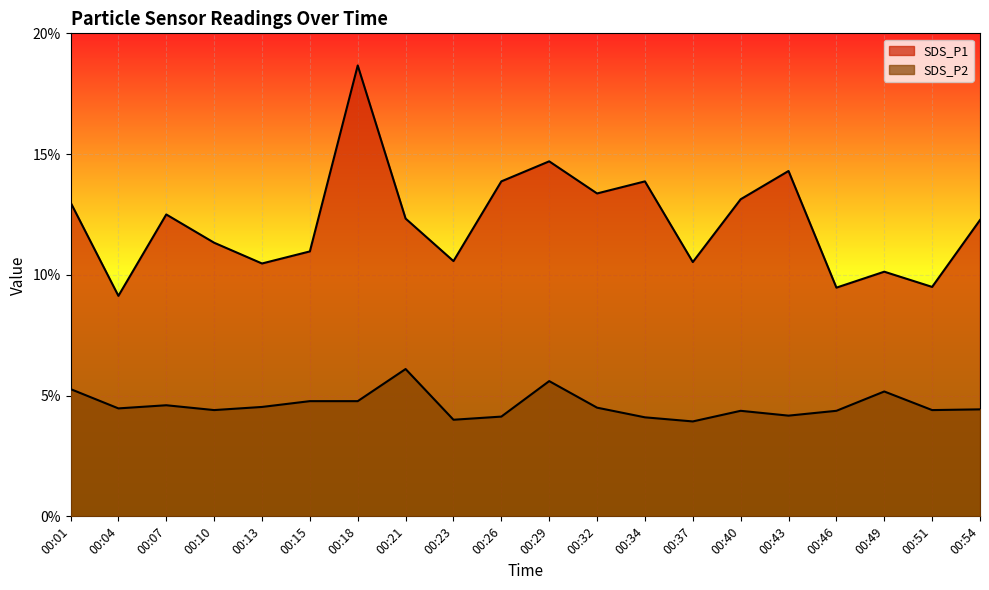

What is the value of the SDS_P1 point at the 12th from the left?

13.4